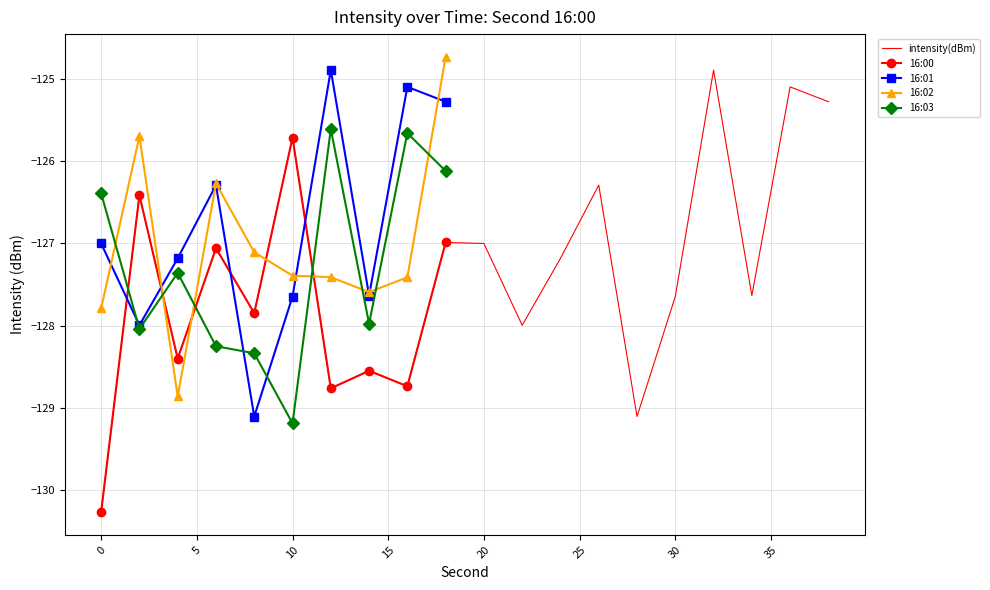

How many points are higher than both their immediate neighbors (excluding endpoints)?

8